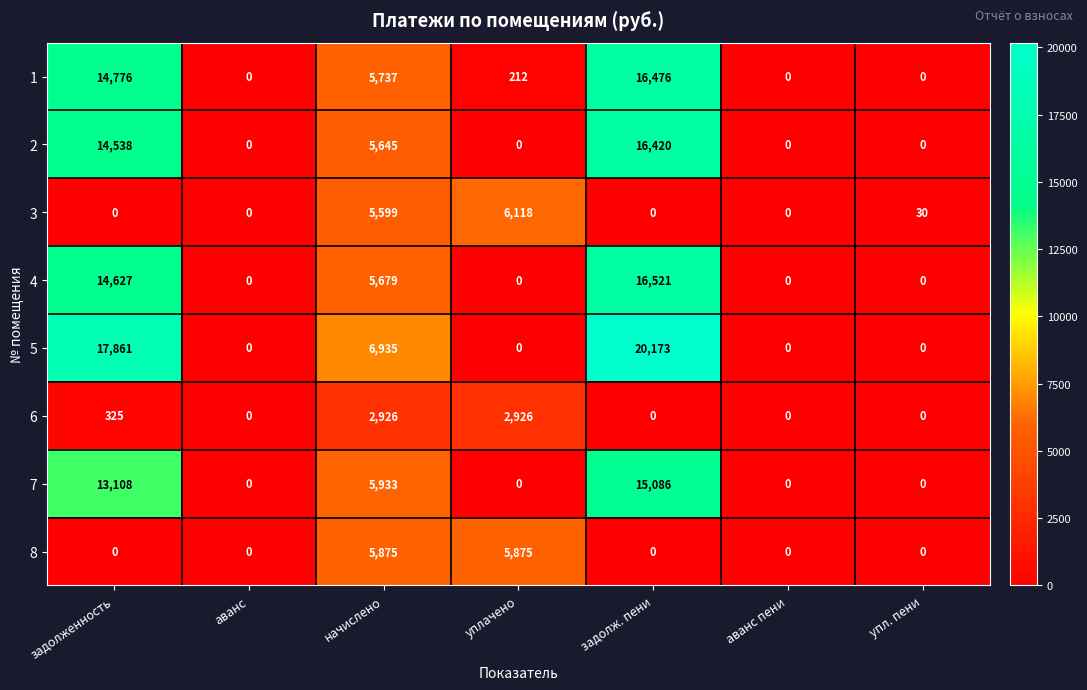

What is the sum of all 1 values?

37201